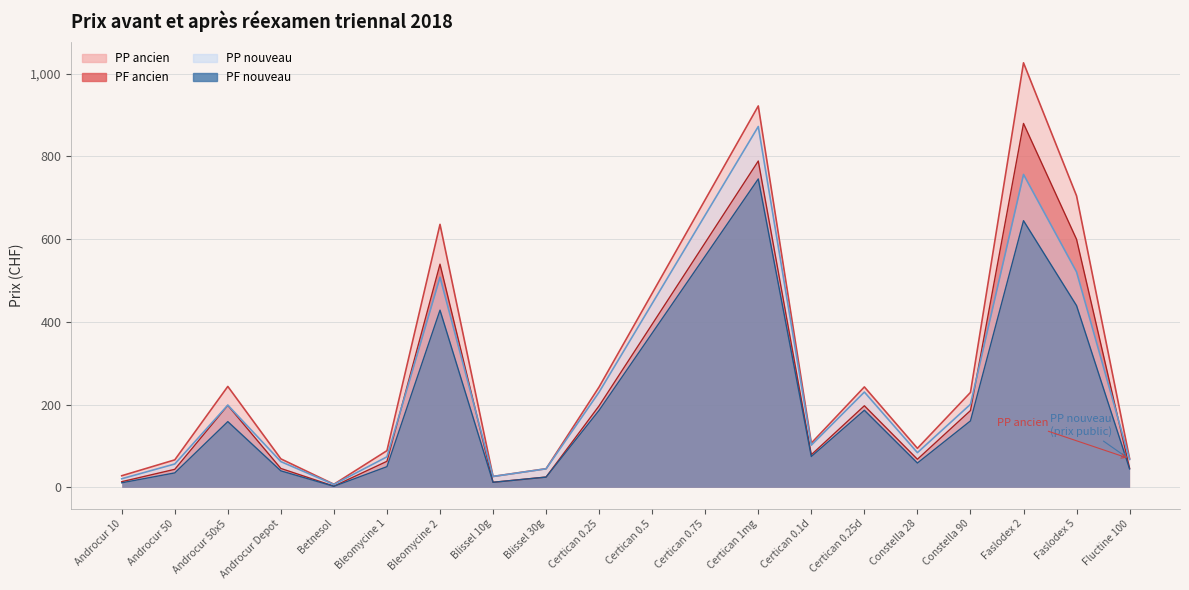

True or false: PP_ancien and PF_nouveau intersect in this chart.

False